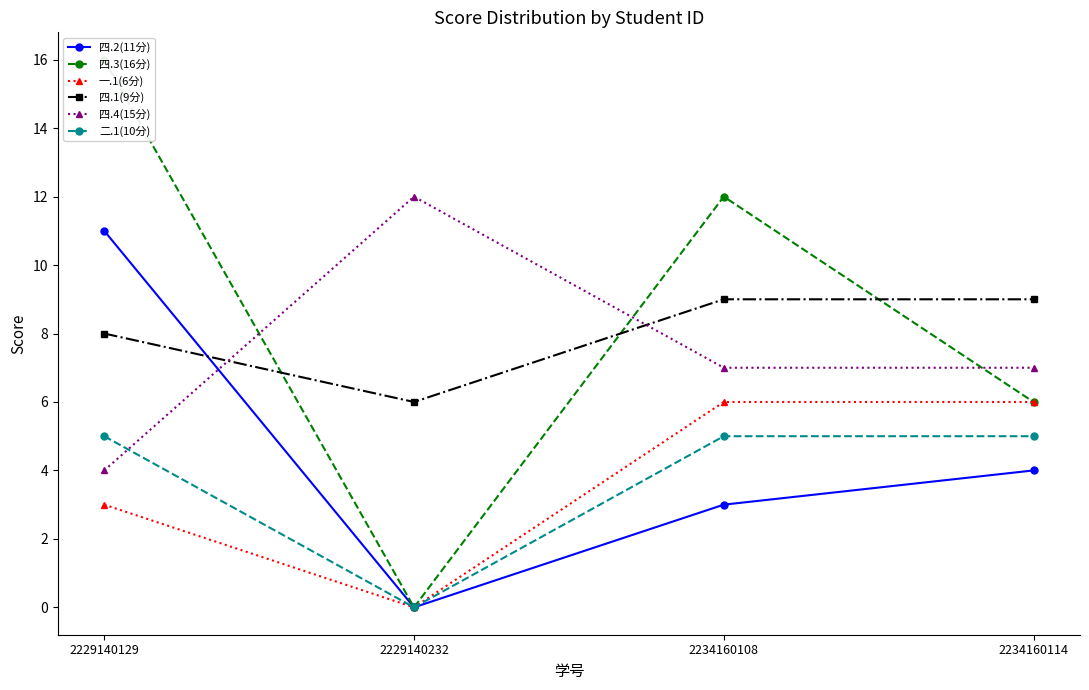

What is the difference between the second highest and minimum values in the 二.1(10分) series?

5